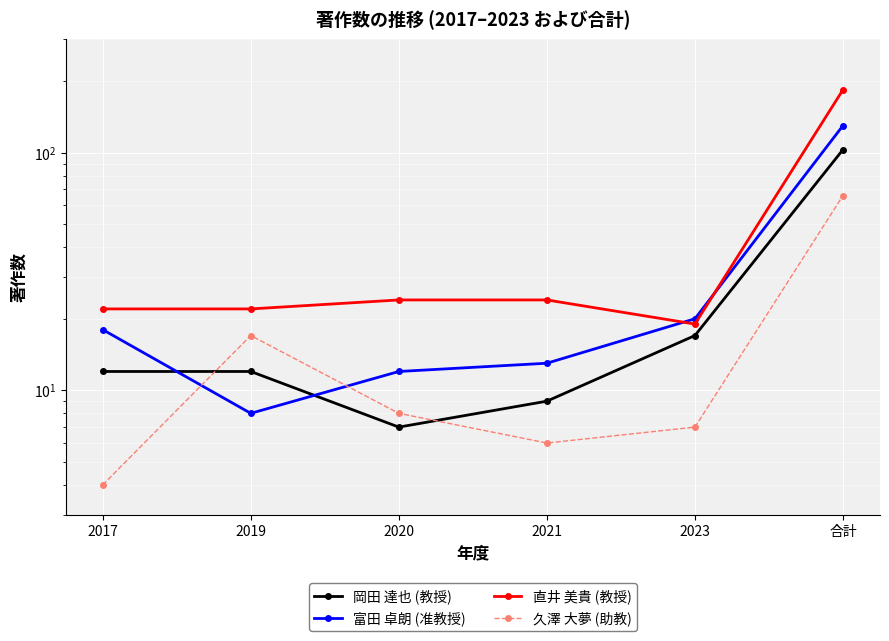

What is the average value of the 直井 美貴 (教授) series?

49